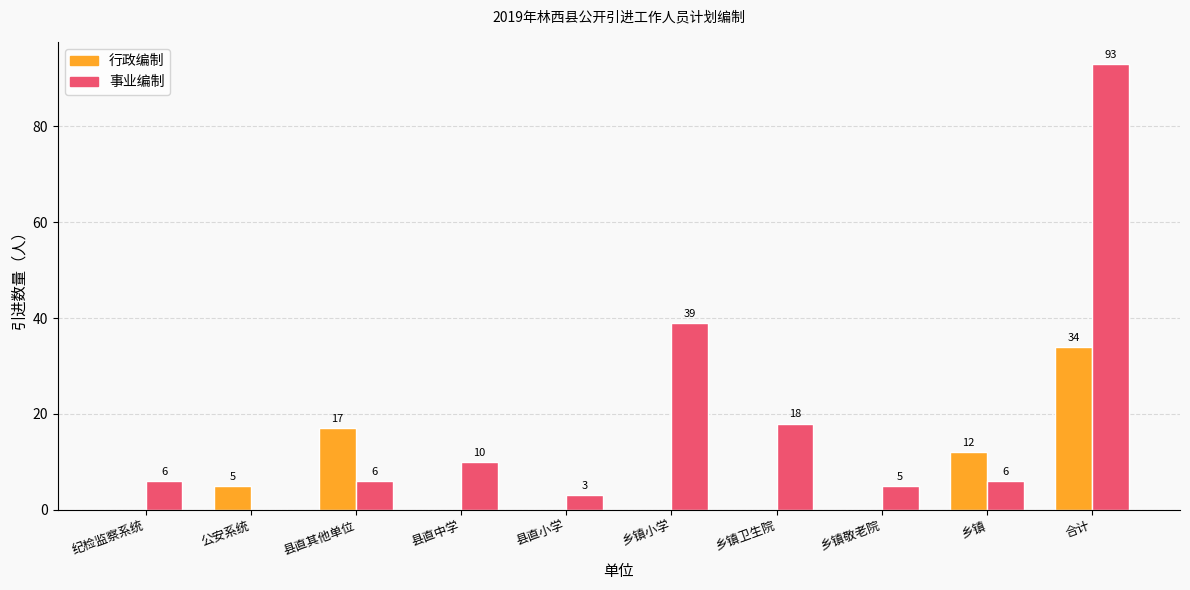

The value of 行政编制 at 合计 is 34. True or false?

True